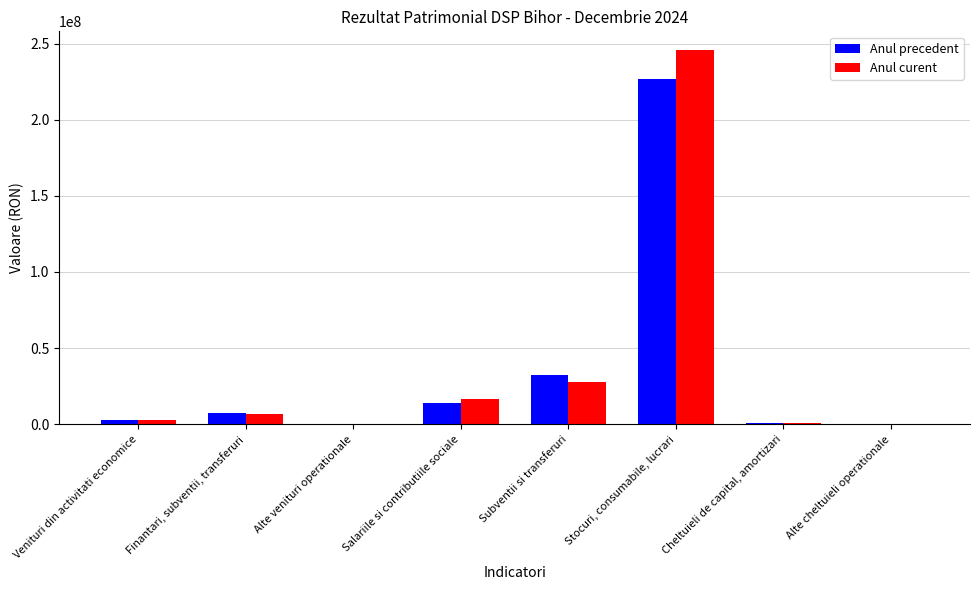

What is the sum of the Anul precedent values at Salariile si contributiile sociale and Stocuri, consumabile, lucrari?

240766024